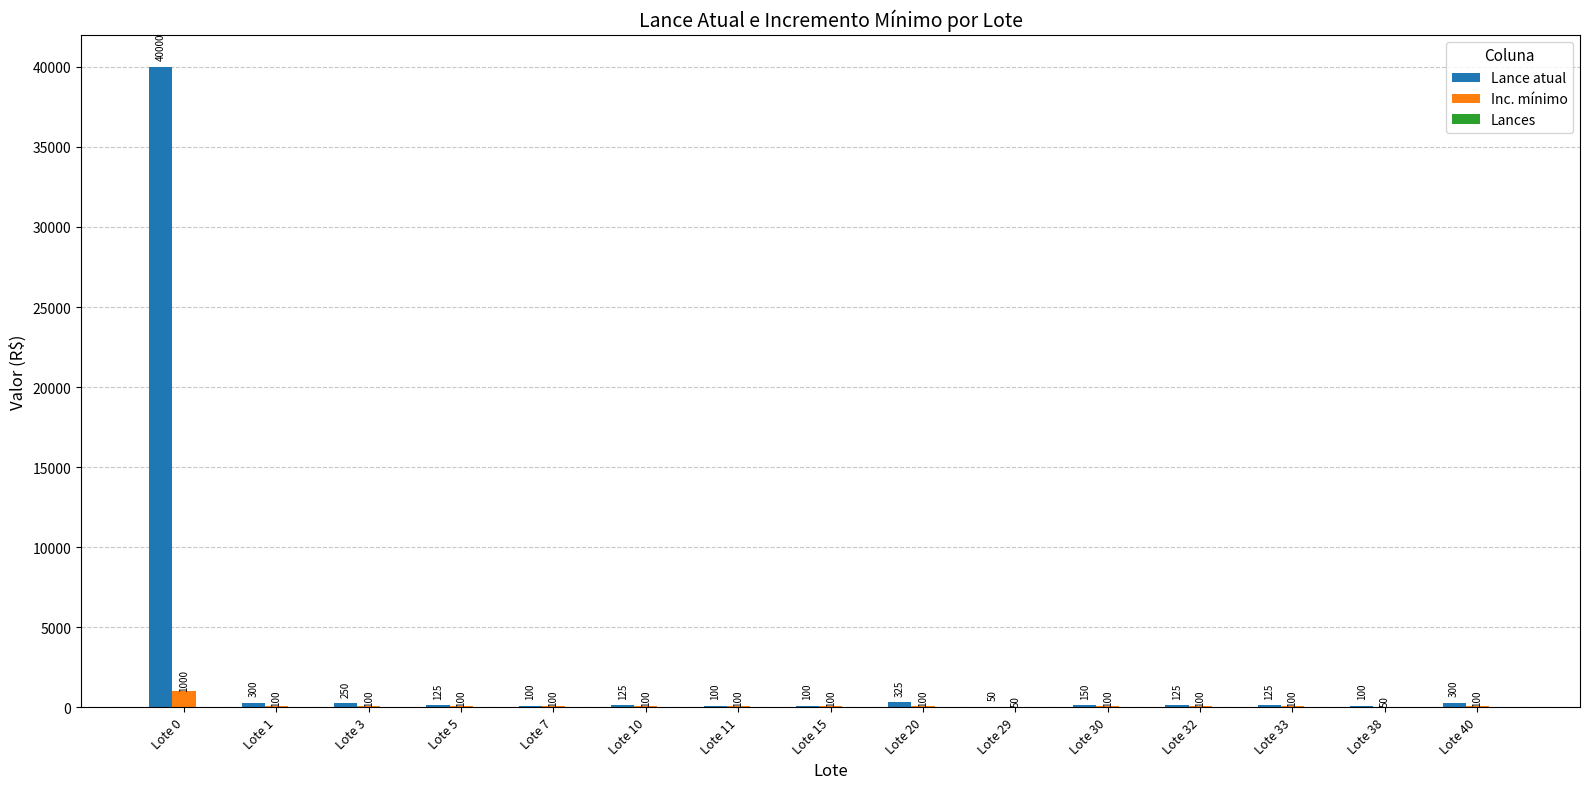

The Lance atual series shows 125 at Lote 32. True or false?

True